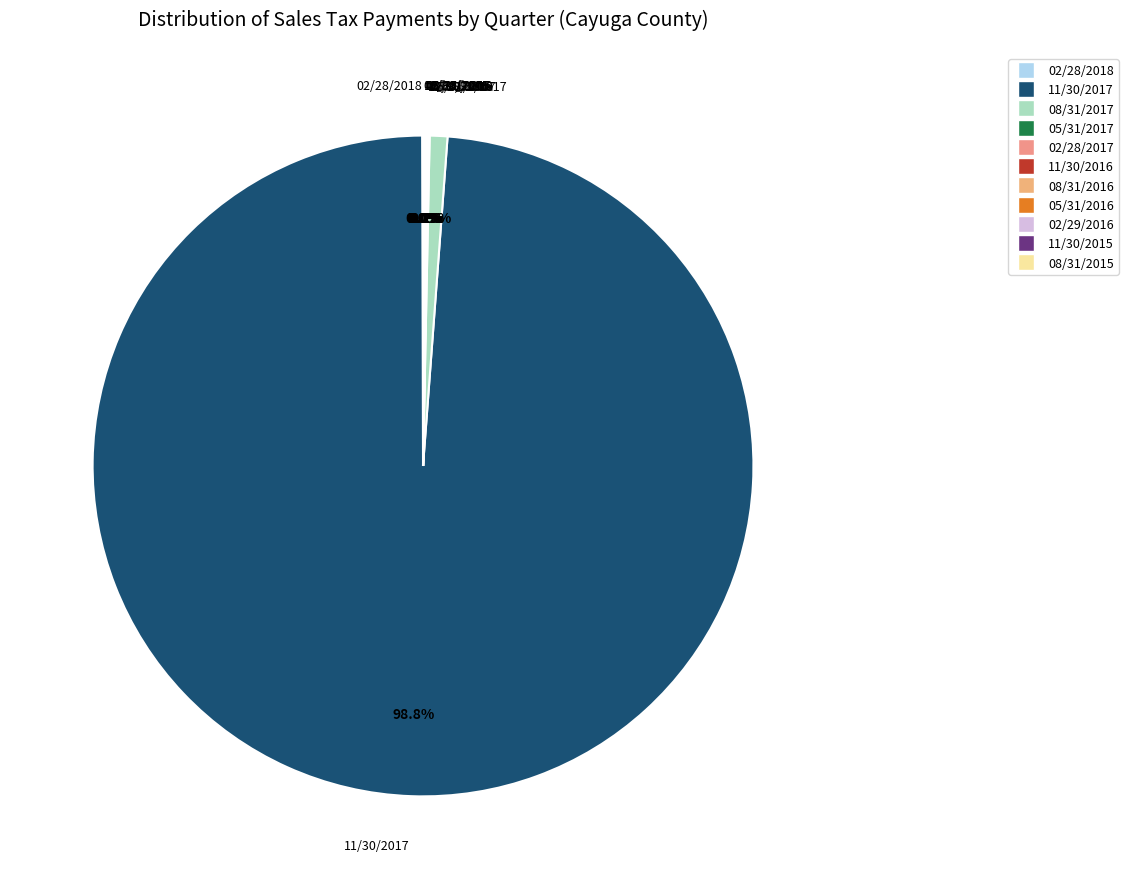

Which slice is the largest?

11/30/2017